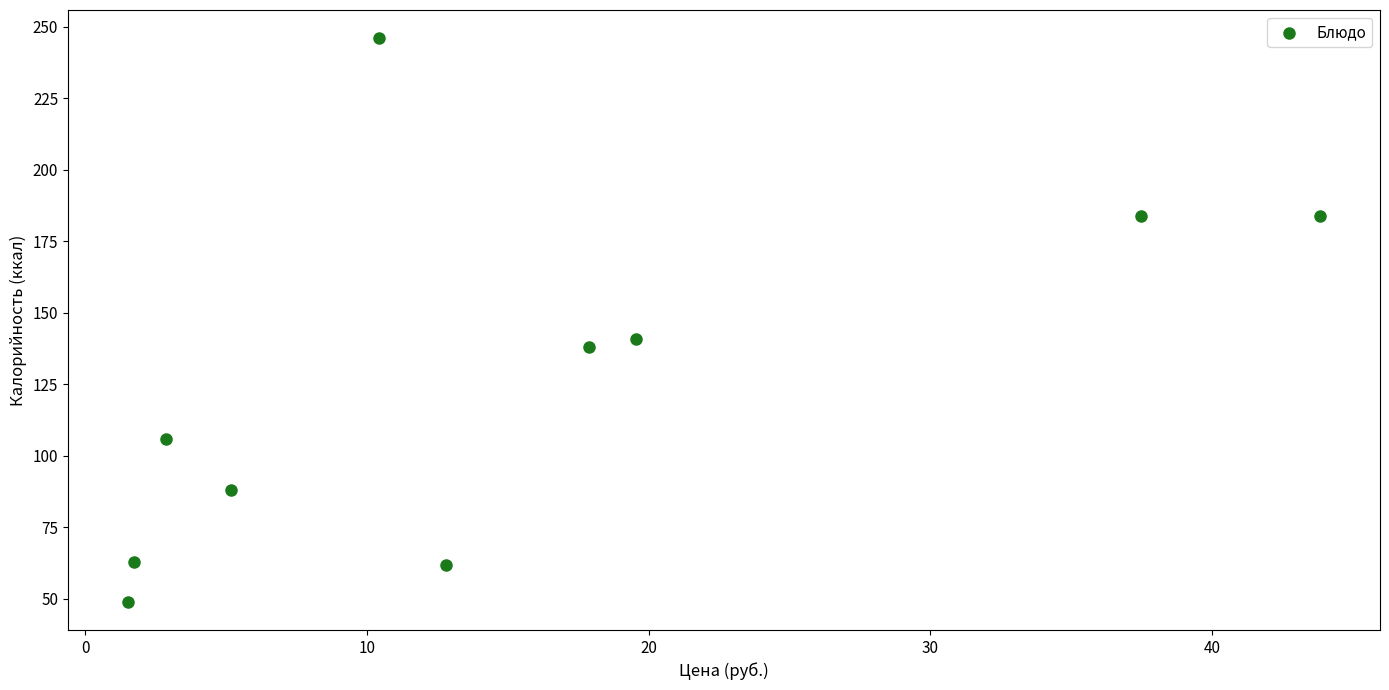

What is the range of Y values (max minus min)?

197